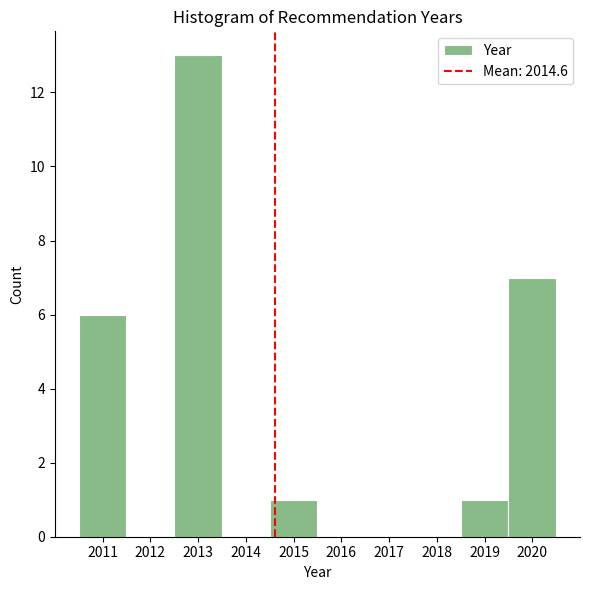

Reading left to right, list every bar in this chart as the range it spans on the x-axis followed by its height. The values are not printed on the chart, so give them approximately, as read against the axis.

2010.5 to 2011.5: 6
2011.5 to 2012.5: 0
2012.5 to 2013.5: 13
2013.5 to 2014.5: 0
2014.5 to 2015.5: 1
2015.5 to 2016.5: 0
2016.5 to 2017.5: 0
2017.5 to 2018.5: 0
2018.5 to 2019.5: 1
2019.5 to 2020.5: 7